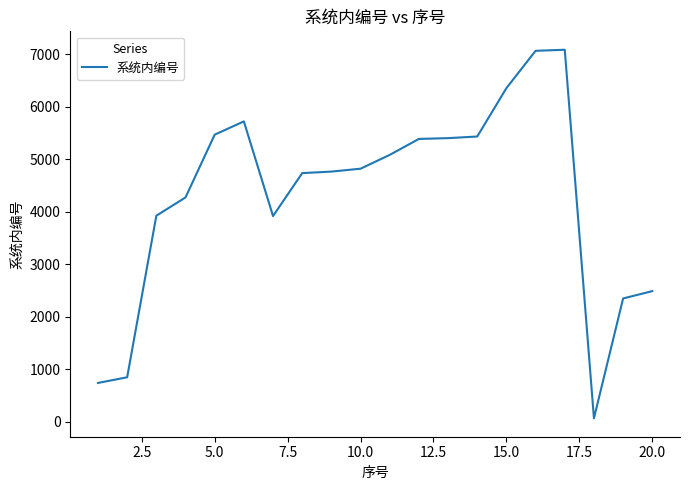

What is the greatest value displayed?

7085